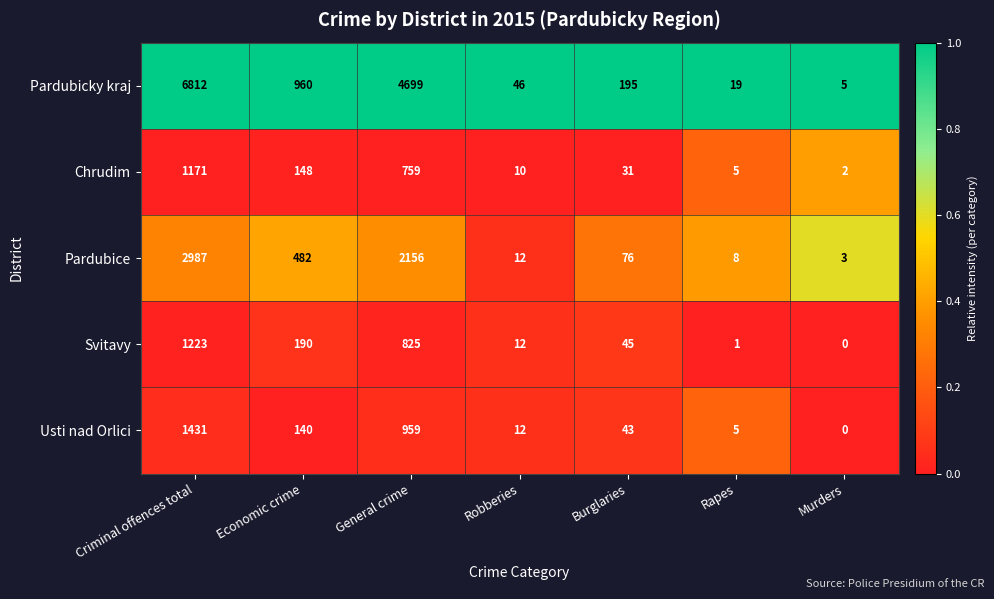

What is the difference between the second highest and minimum values in the Pardubice series?

2153